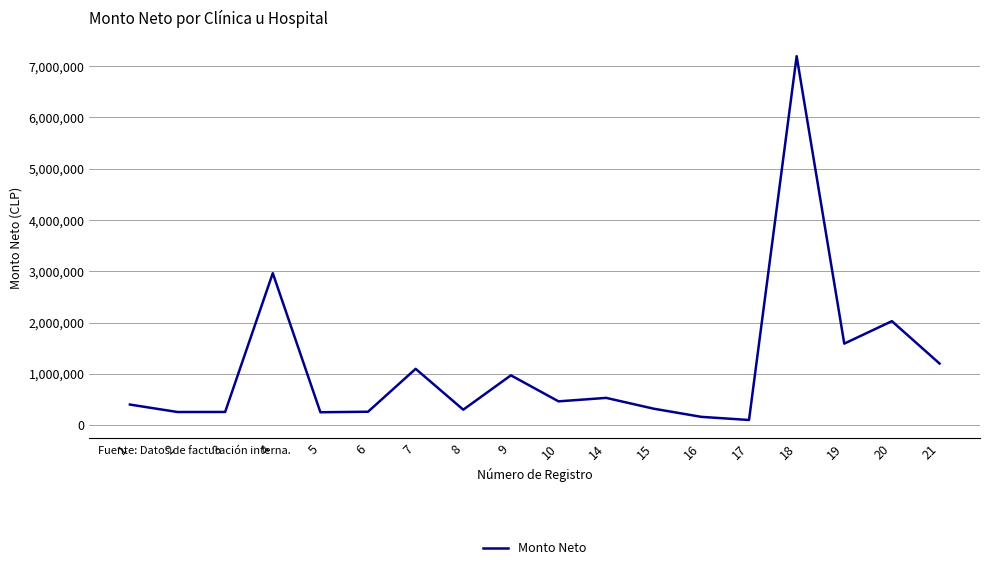

At which label is the value closest to 3646480?

4